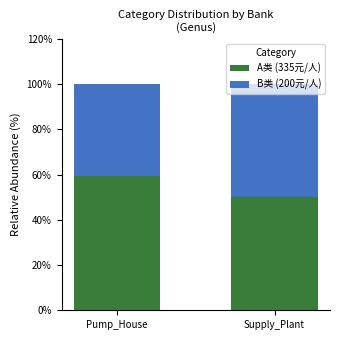

What is the lowest value of the A类 (335元/人) series?

50.0